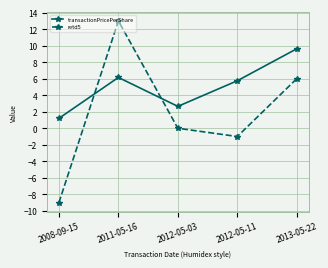

True or false: retd5 and transactionPricePerShare intersect in this chart.

True